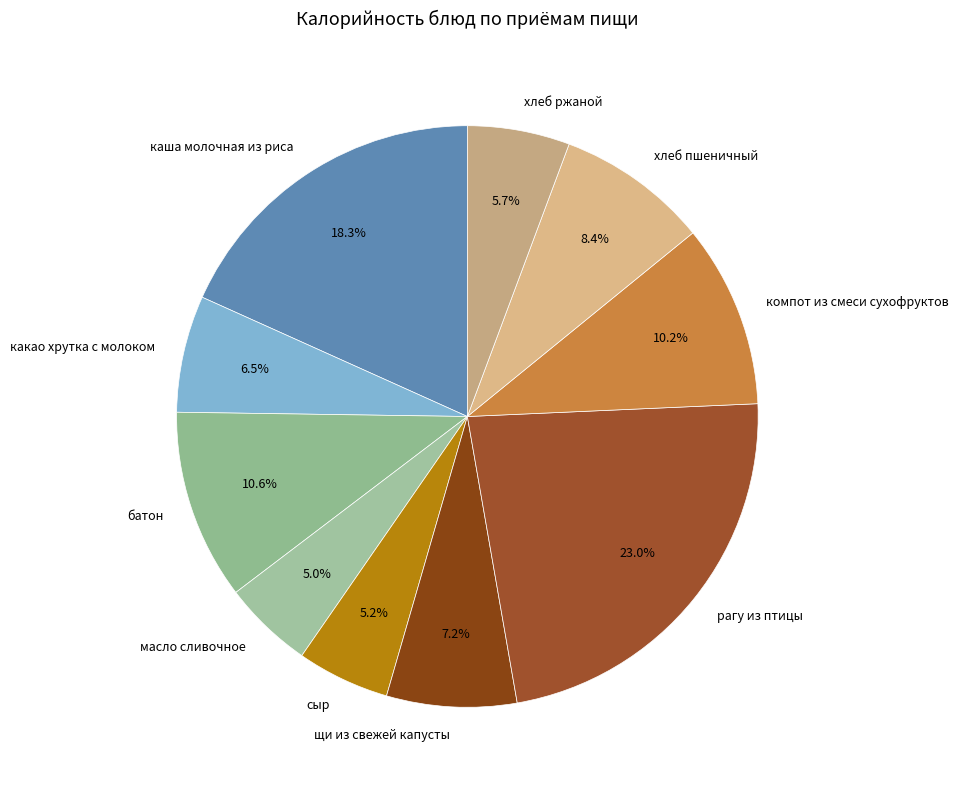

To the nearest percent, what portion does рагу из птицы represent?

23%